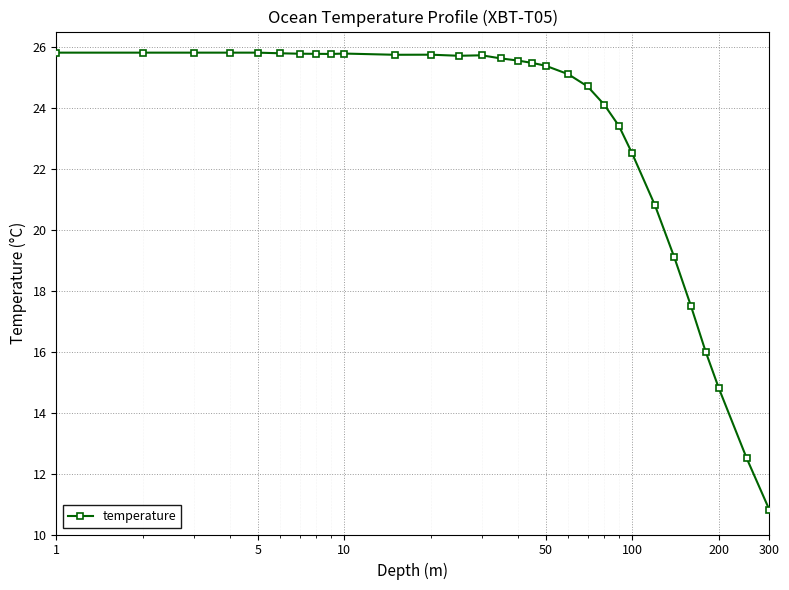

What is the minimum value shown in the chart?

10.8